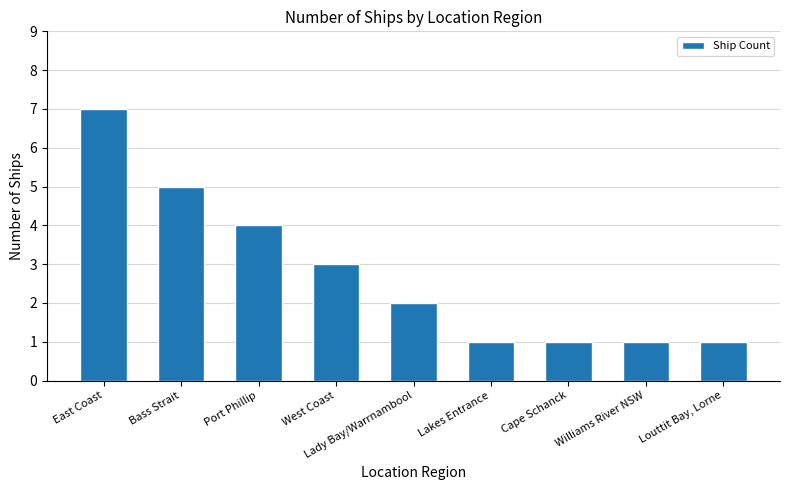

The value at West Coast is 3. True or false?

True